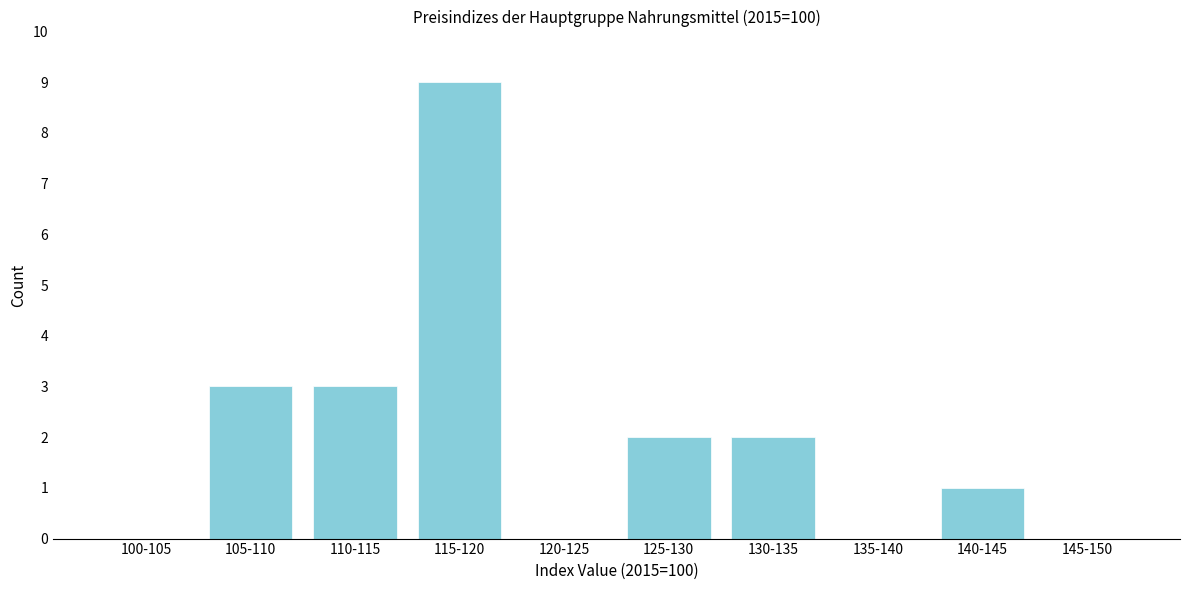

Reading left to right, list all the values displayed in this chart.

100-105=0	105-110=3	110-115=3	115-120=9	120-125=0	125-130=2	130-135=2	135-140=0	140-145=1	145-150=0